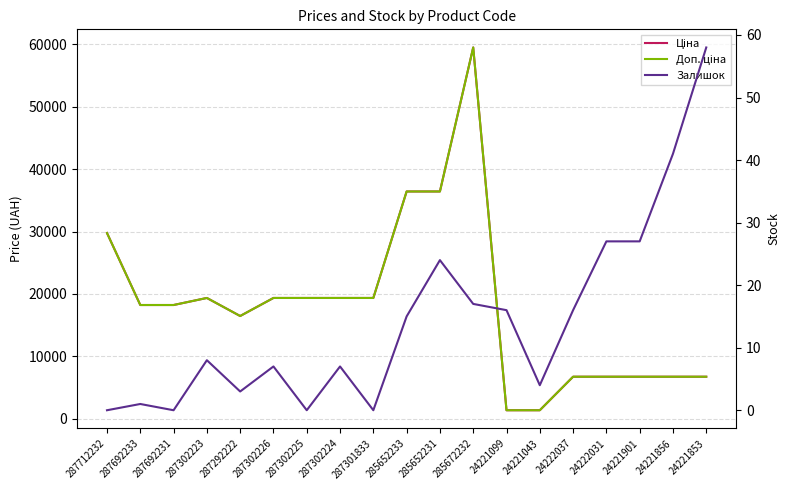

Which series has the largest range (max minus min)?

Ціна